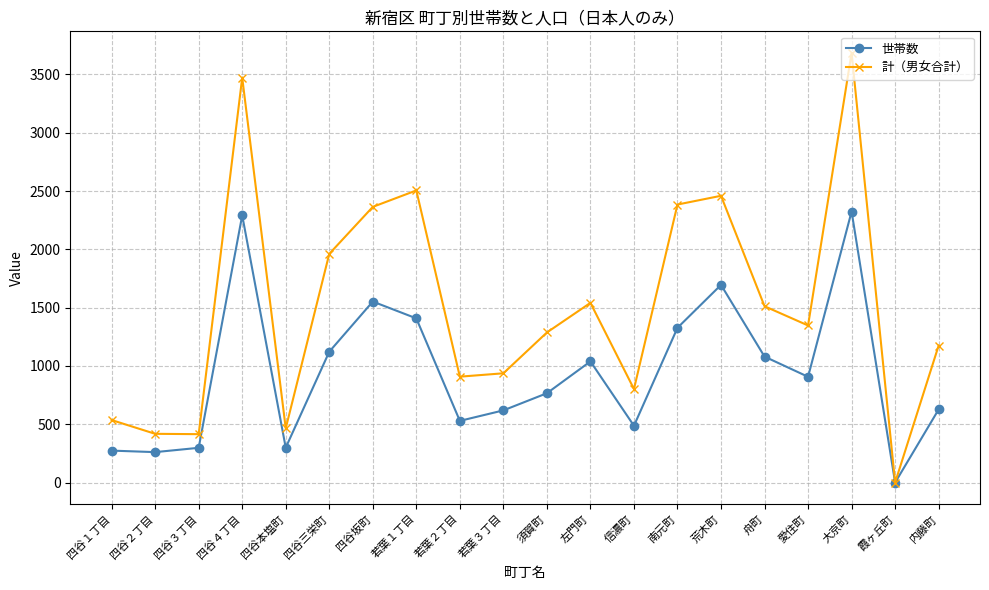

How many interior local valleys does the 計（男女合計） series have?

6